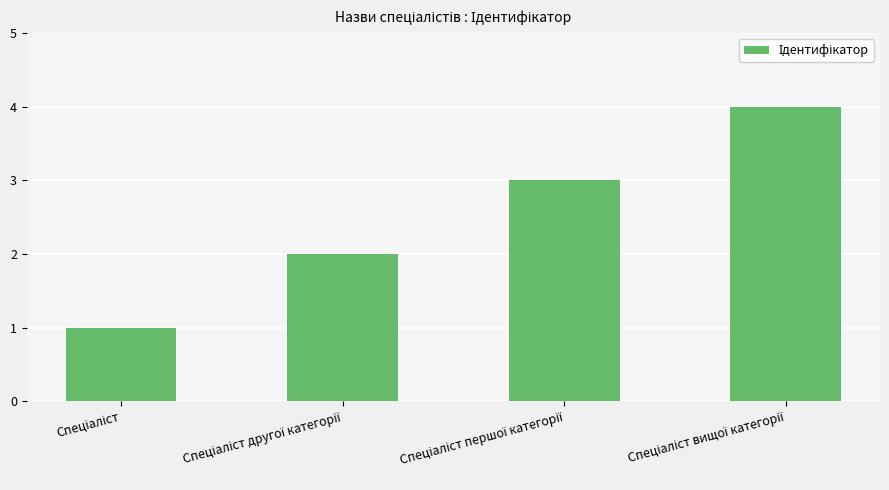

Does the chart contain stacked bars?

No